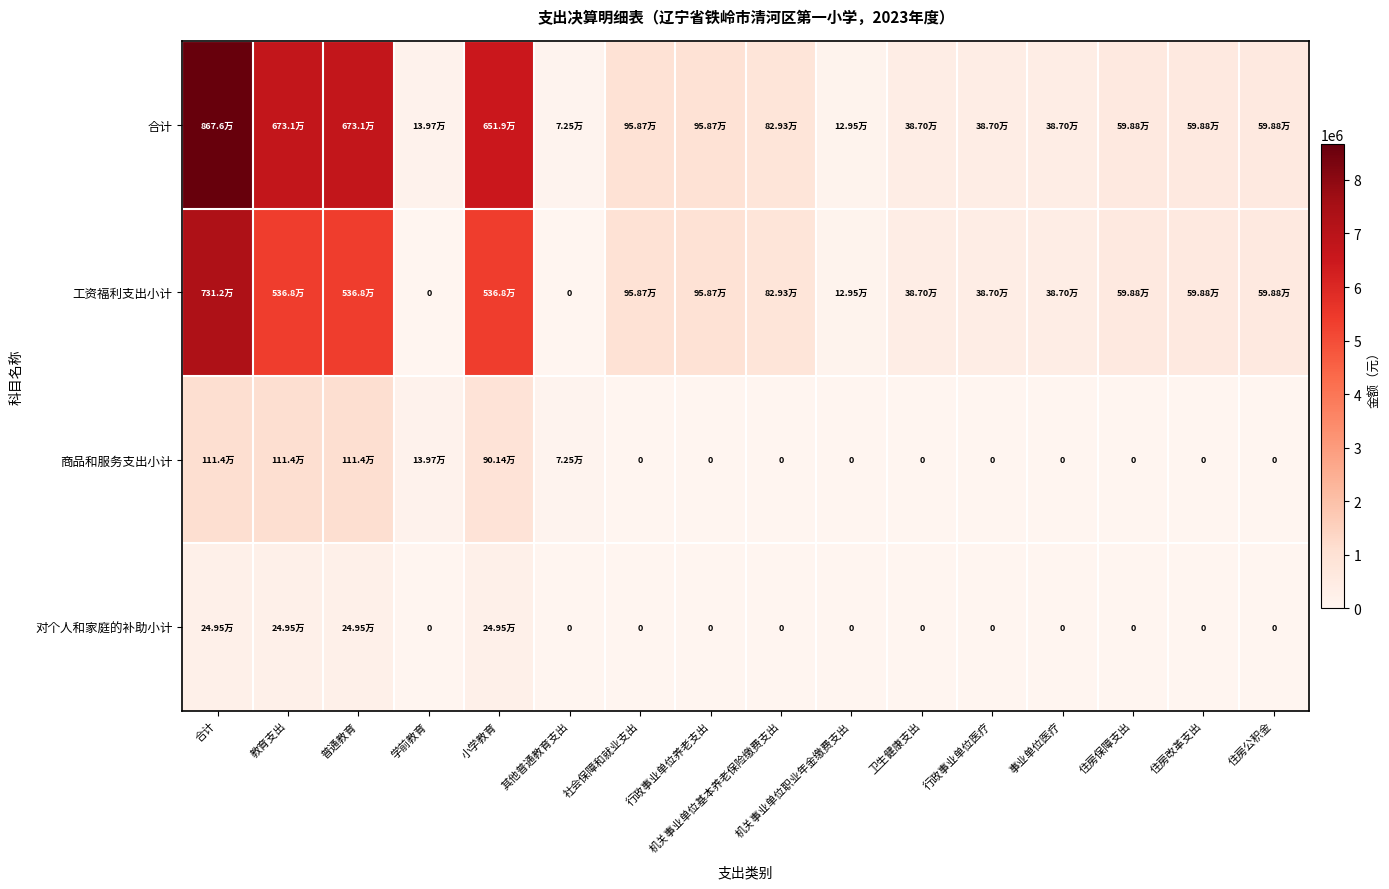

How many values in the 合计 series exceed 598807?

7